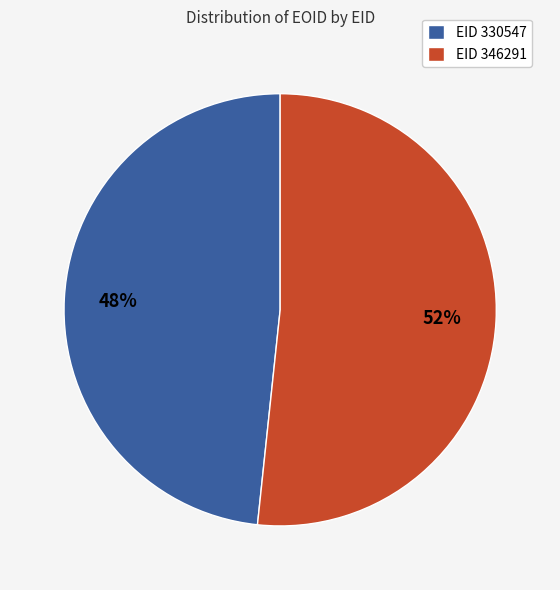

To the nearest percent, what percentage of the pie is EID 346291?

52%